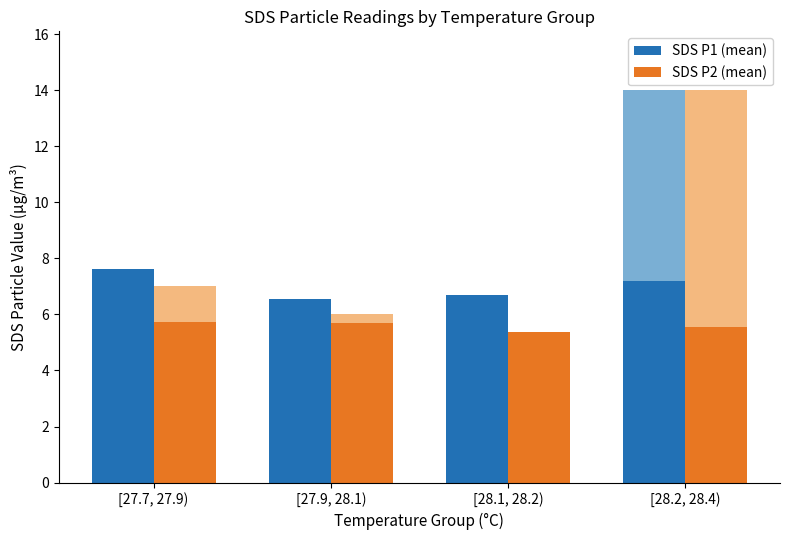

Between [27.9, 28.1) and [28.2, 28.4), which series saw the biggest shift?

SDS P1 (mean)